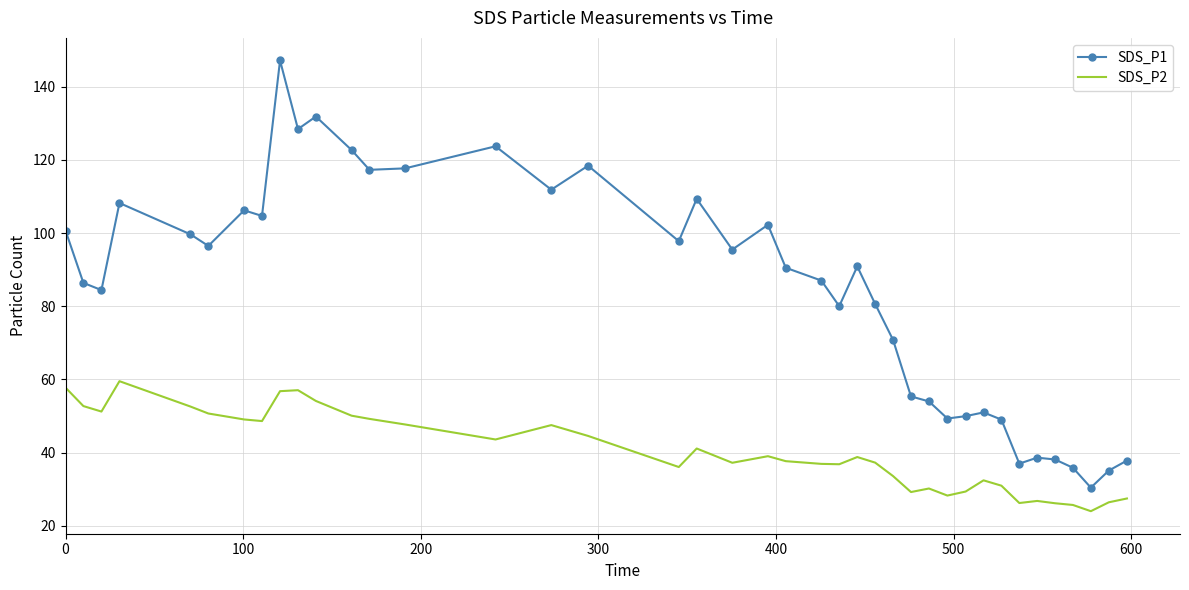

What is the highest value of the SDS_P1 series?

147.2